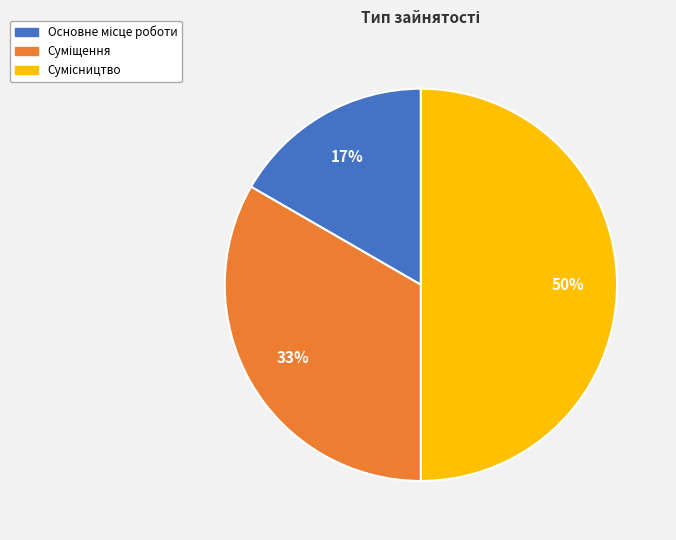

How many segments does this pie chart have?

3